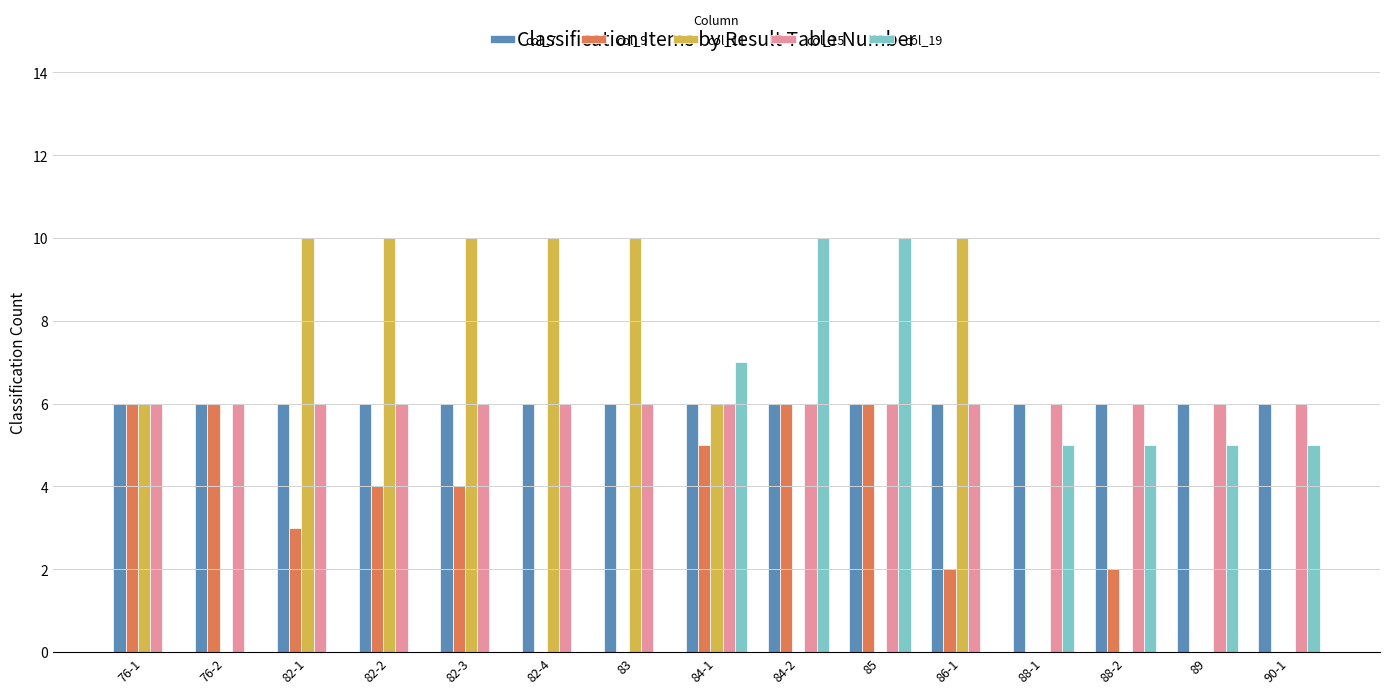

How many groups of bars are there?

15